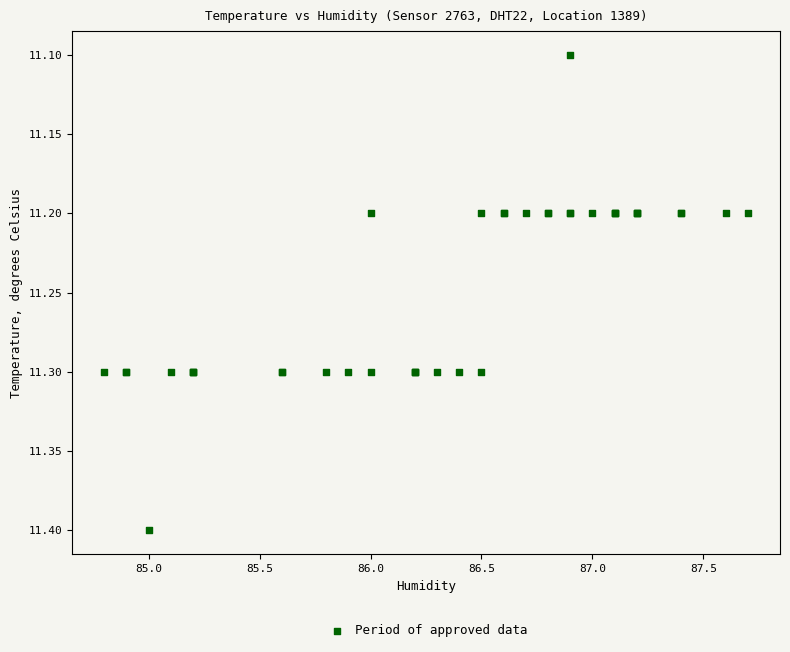

What Y value in the scatter plot is closest to 11?

11.1